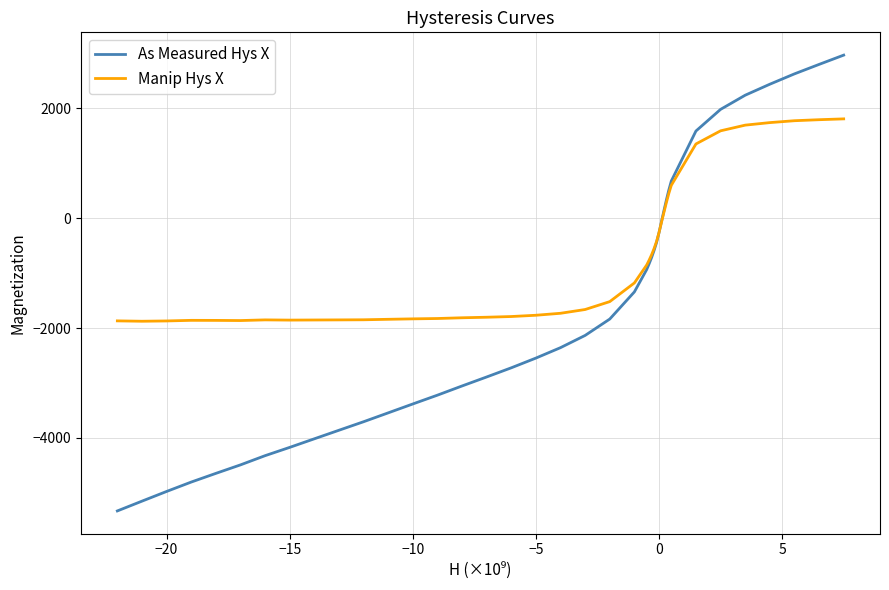

List the series in order of their overall mean, lowest first.

As Measured Hys X, Manip Hys X